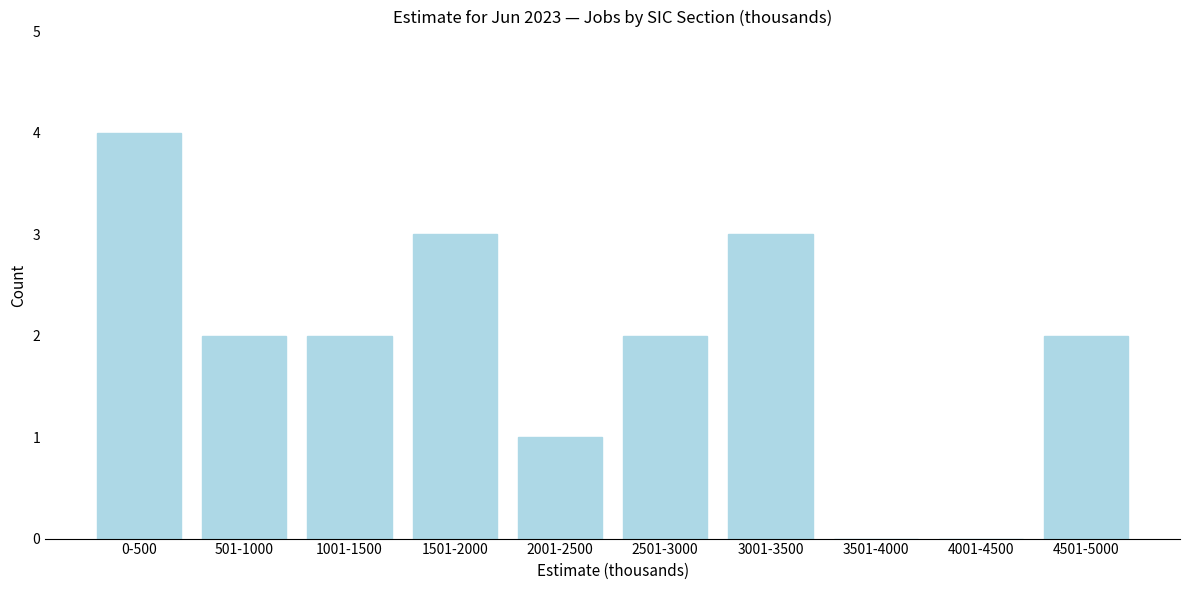

Reading left to right, list all the values displayed in this chart.

0-500=4	501-1000=2	1001-1500=2	1501-2000=3	2001-2500=1	2501-3000=2	3001-3500=3	3501-4000=0	4001-4500=0	4501-5000=2